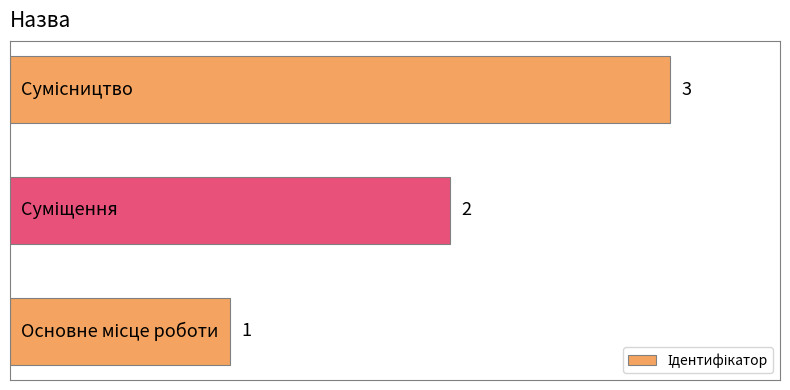

How many values are between 1 and 3?

3